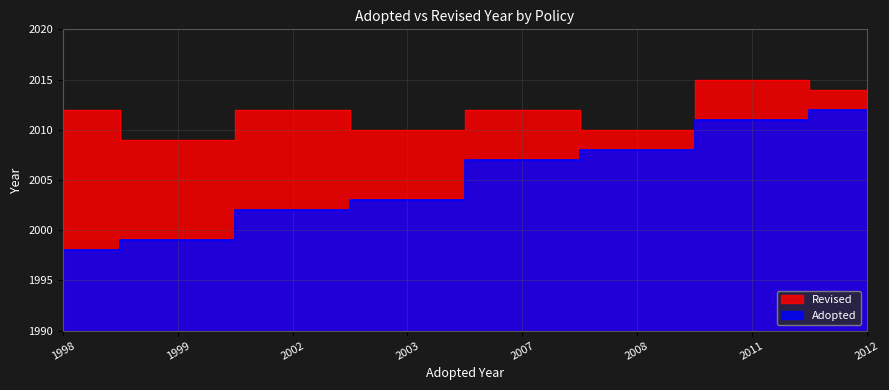

At which label does Revised reach its minimum?

1999